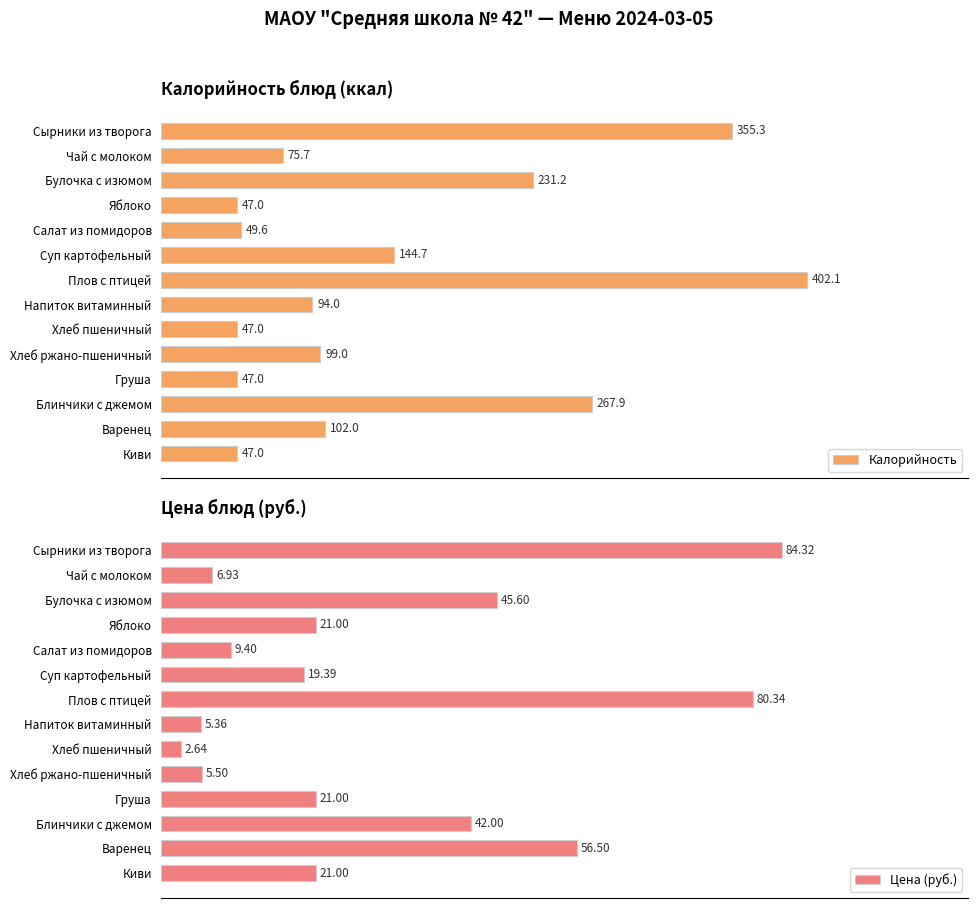

Which category has the lowest value in the Цена (руб.) series?

Хлеб пшеничный